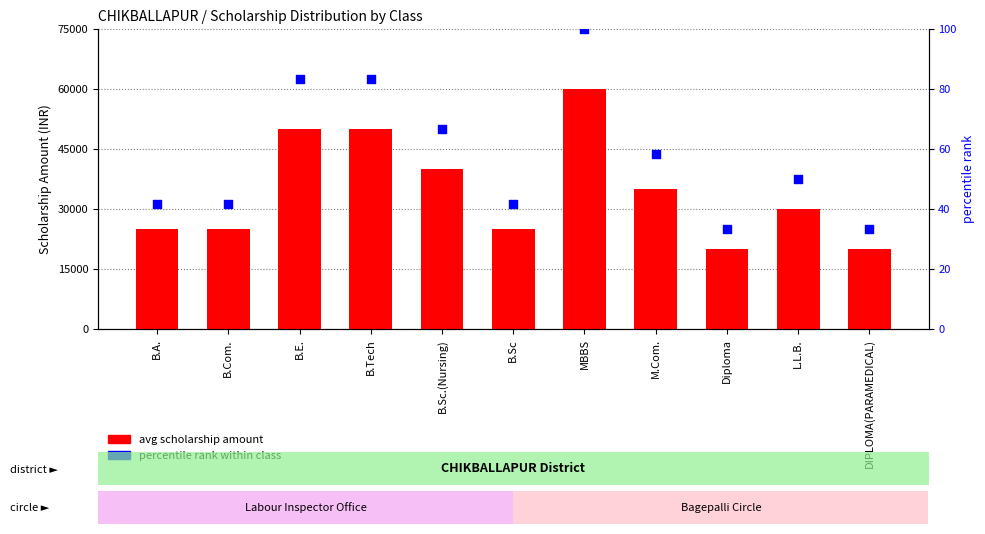

At which category is the sum across all series the highest?

MBBS